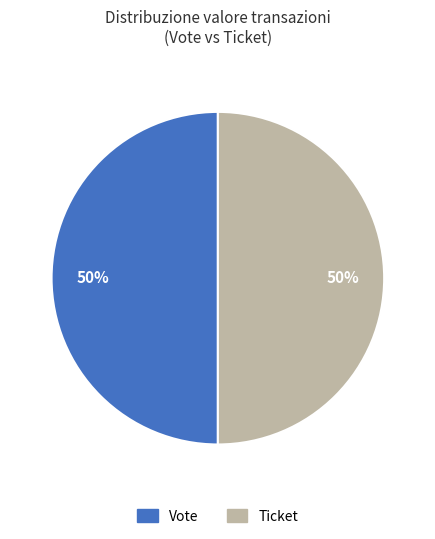

How many segments does this pie chart have?

2